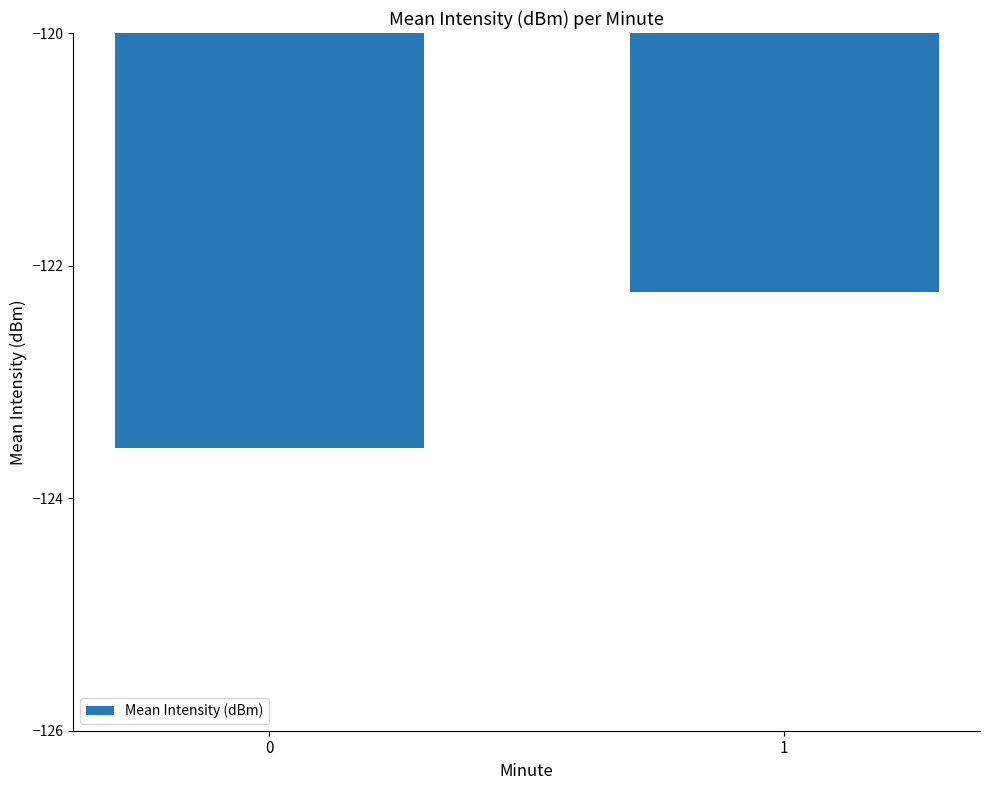

Between 0 and 1, which is larger?

1